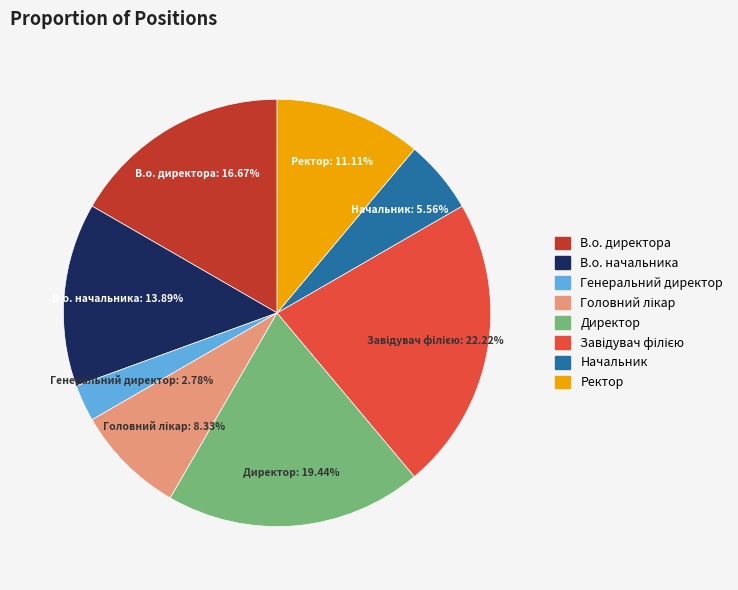

What is the smallest slice in the pie chart?

Генеральний директор